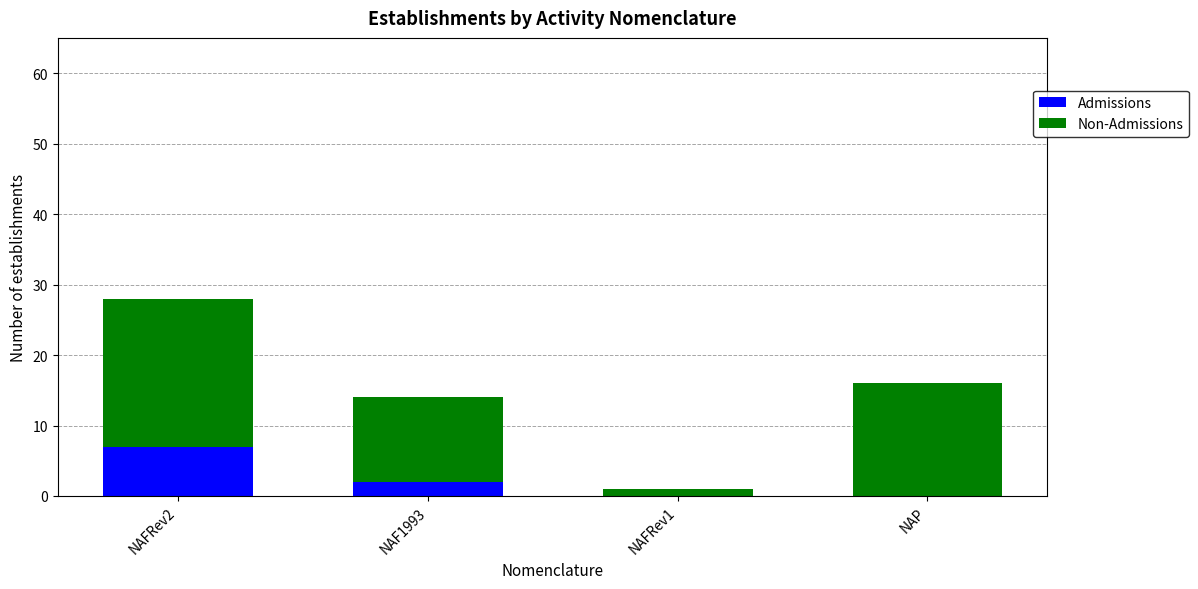

Count the number of categories in the chart.

4